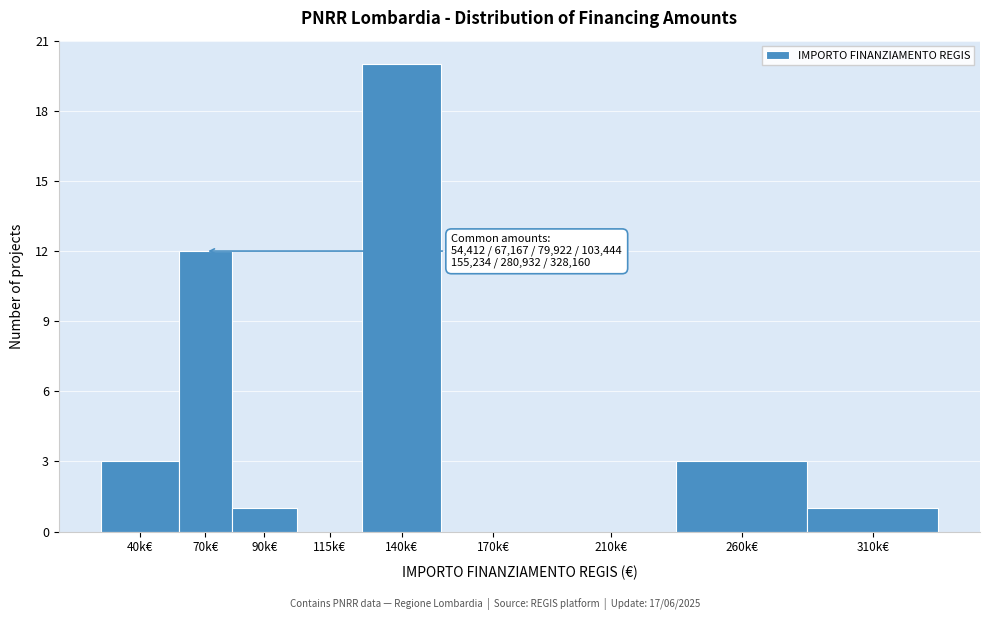

What is the greatest value displayed?

20